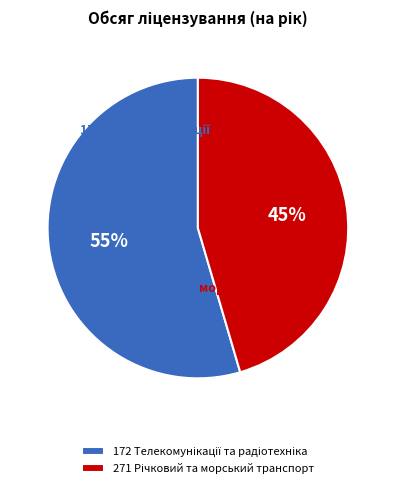

Is there a majority slice in this chart?

Yes